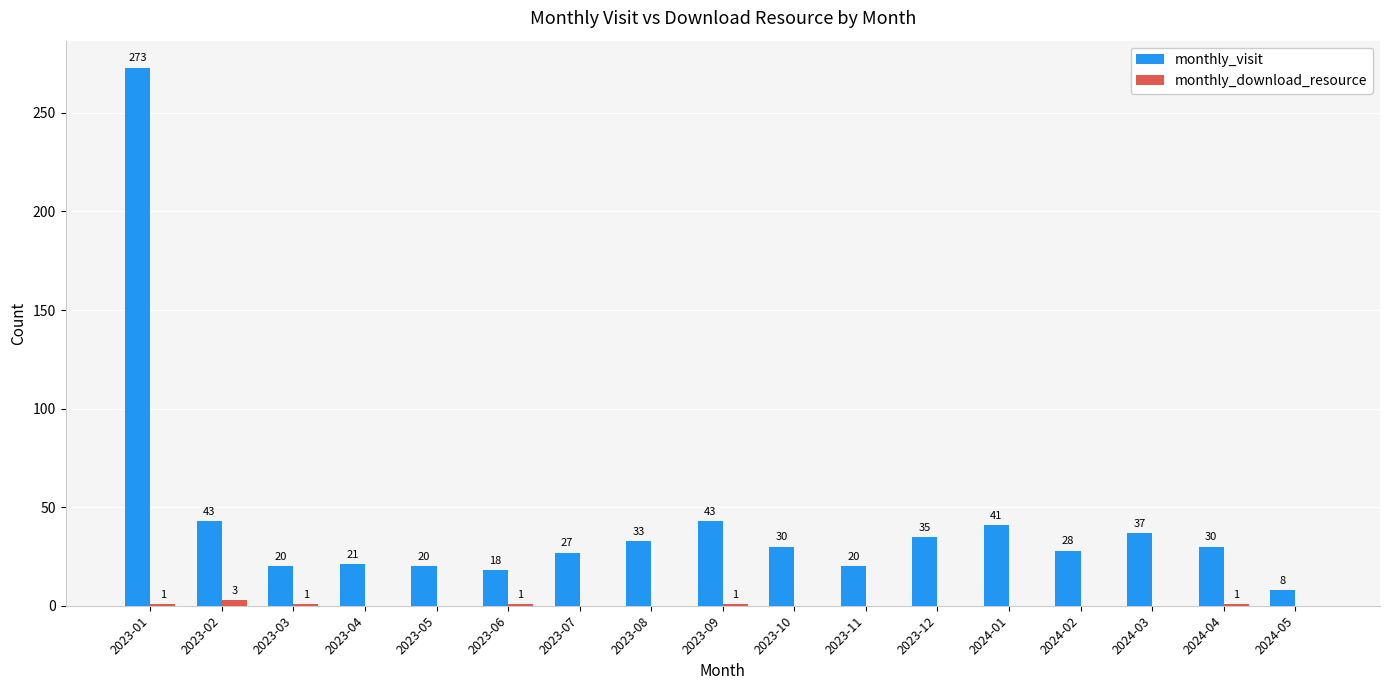

What is the maximum value shown in the chart?

273